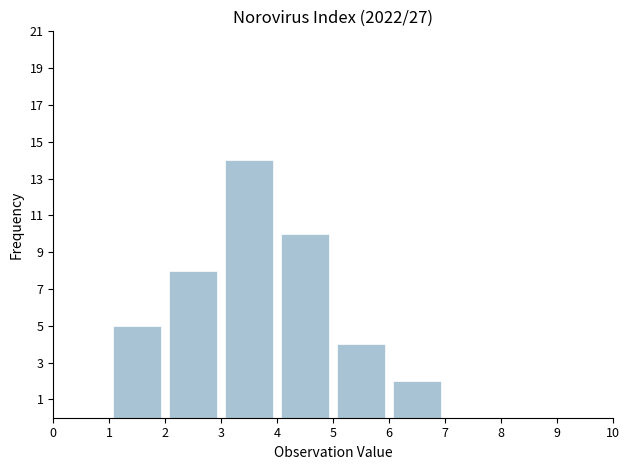

Reading left to right, list every bar in this chart as the range it spans on the x-axis followed by its height. The values are not printed on the chart, so give them approximately, as read against the axis.

0 to 1: 0
1 to 2: 5
2 to 3: 8
3 to 4: 14
4 to 5: 10
5 to 6: 4
6 to 7: 2
7 to 8: 0
8 to 9: 0
9 to 10: 0